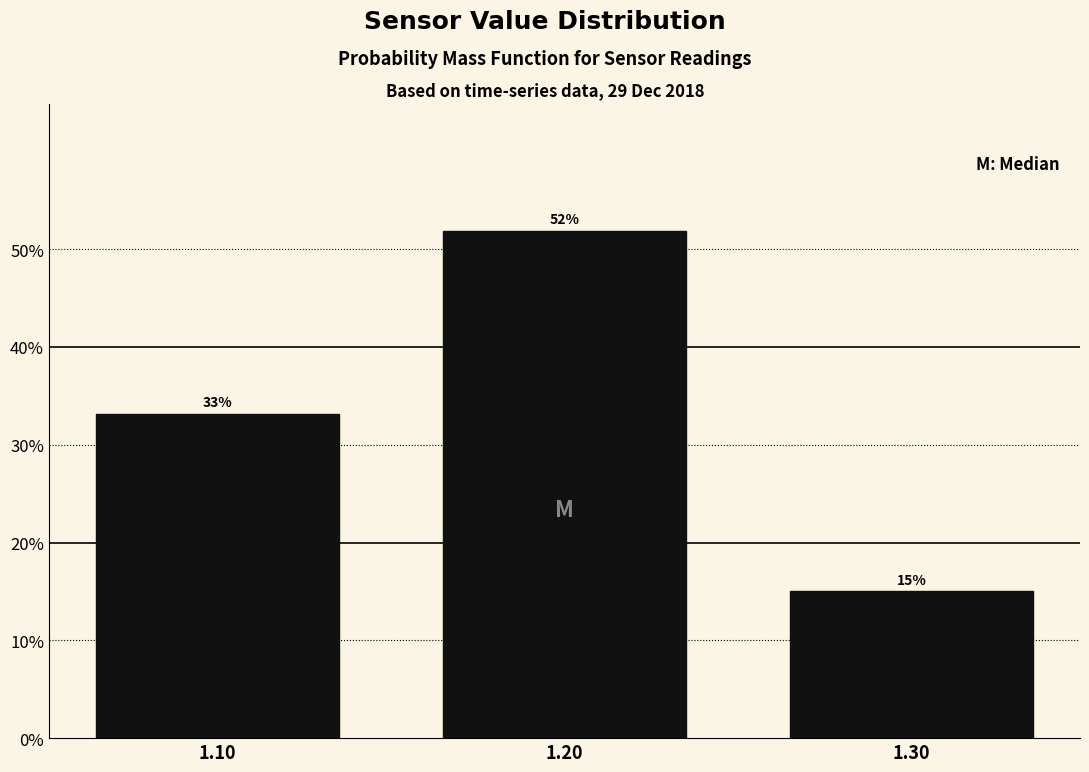

Reading left to right, transcribe this chart: for each bar, give the range it covers on the x-axis and its height.

1.05 to 1.15: 33
1.15 to 1.25: 52
1.25 to 1.35: 15